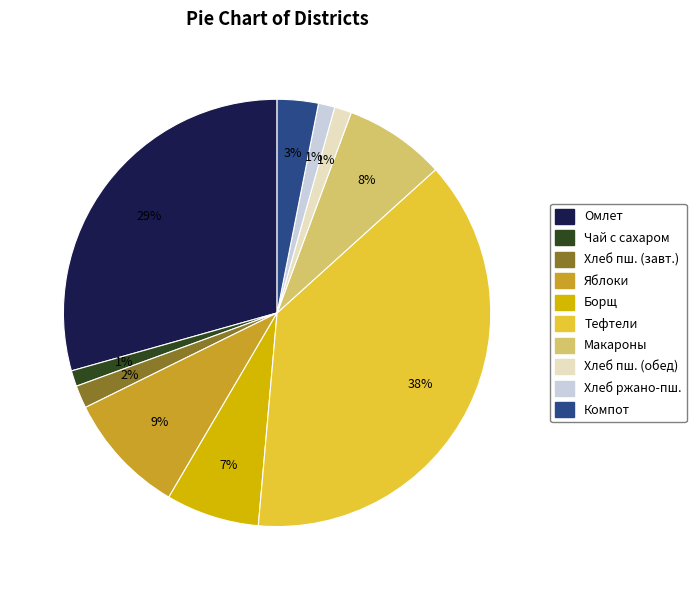

Is Чай с сахаром the majority of the pie?

No